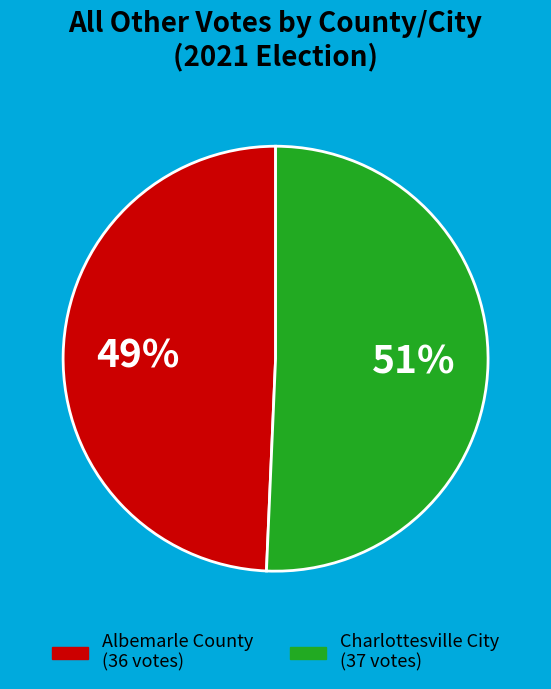

What percentage is the Charlottesville City slice, to the nearest percent?

51%